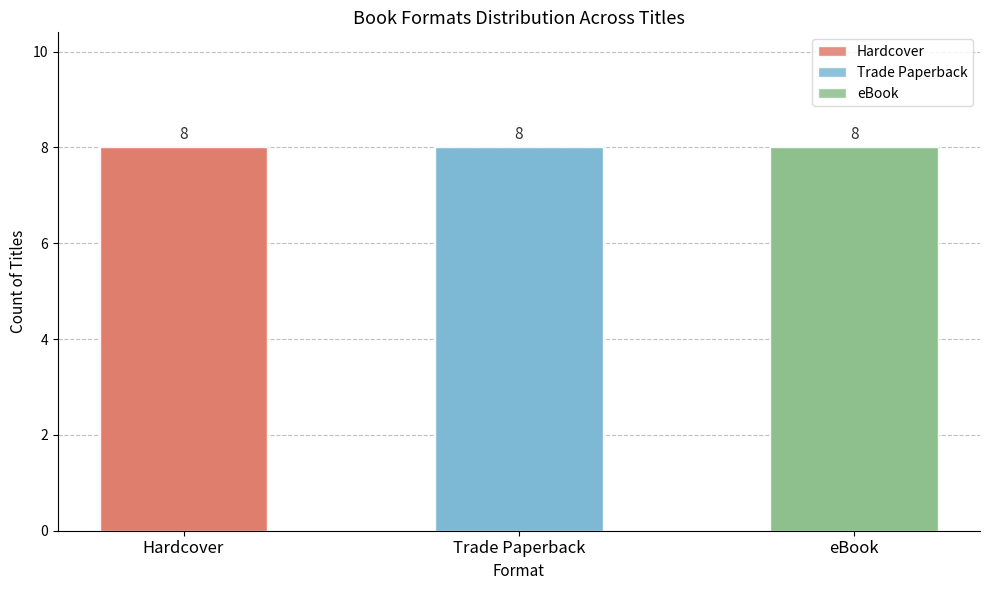

How many distinct data groups are displayed?

3